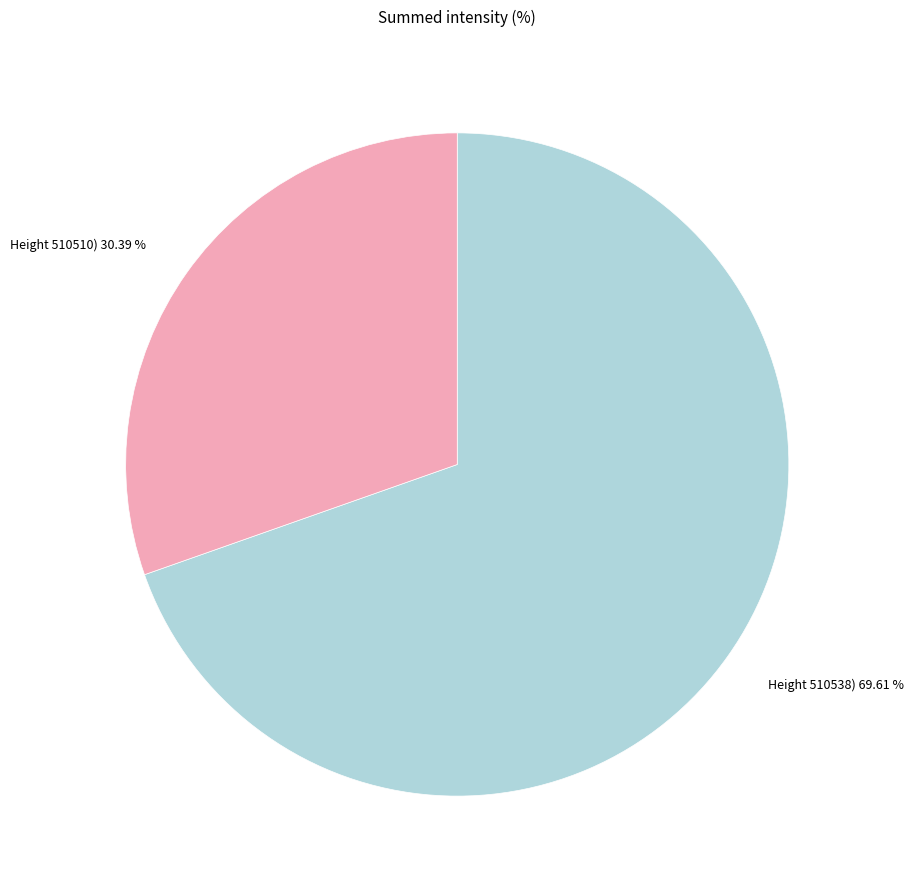

How many segments does this pie chart have?

2